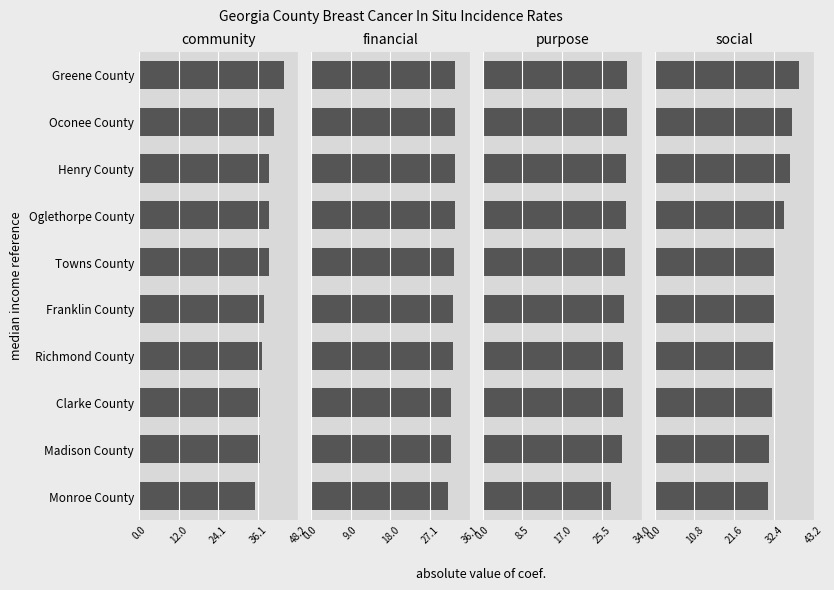

How many categories are shown in the chart?

10